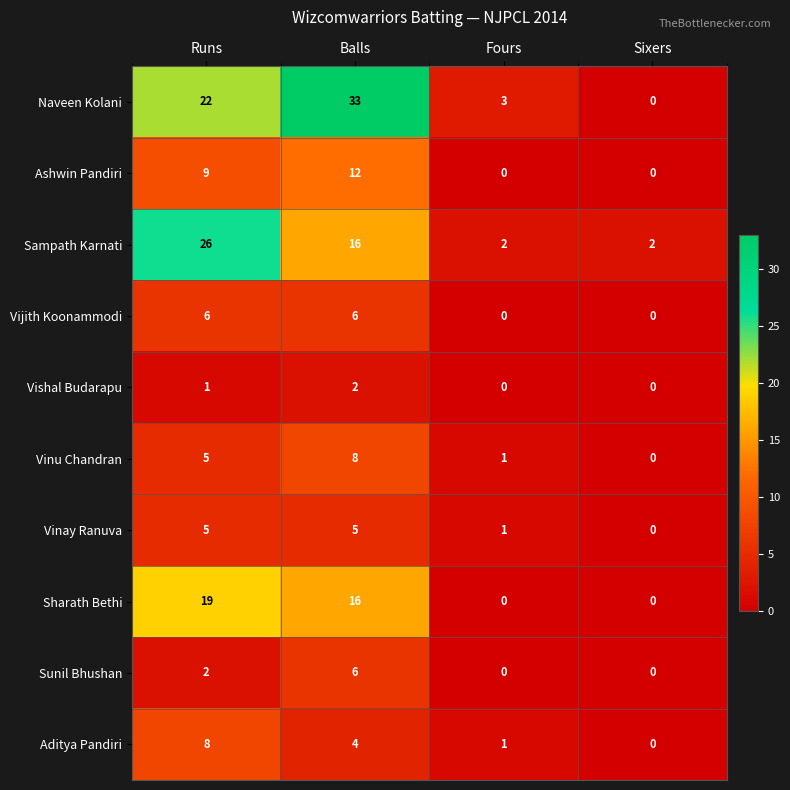

Where is Vishal Budarapu nearest to the value 1?

Runs